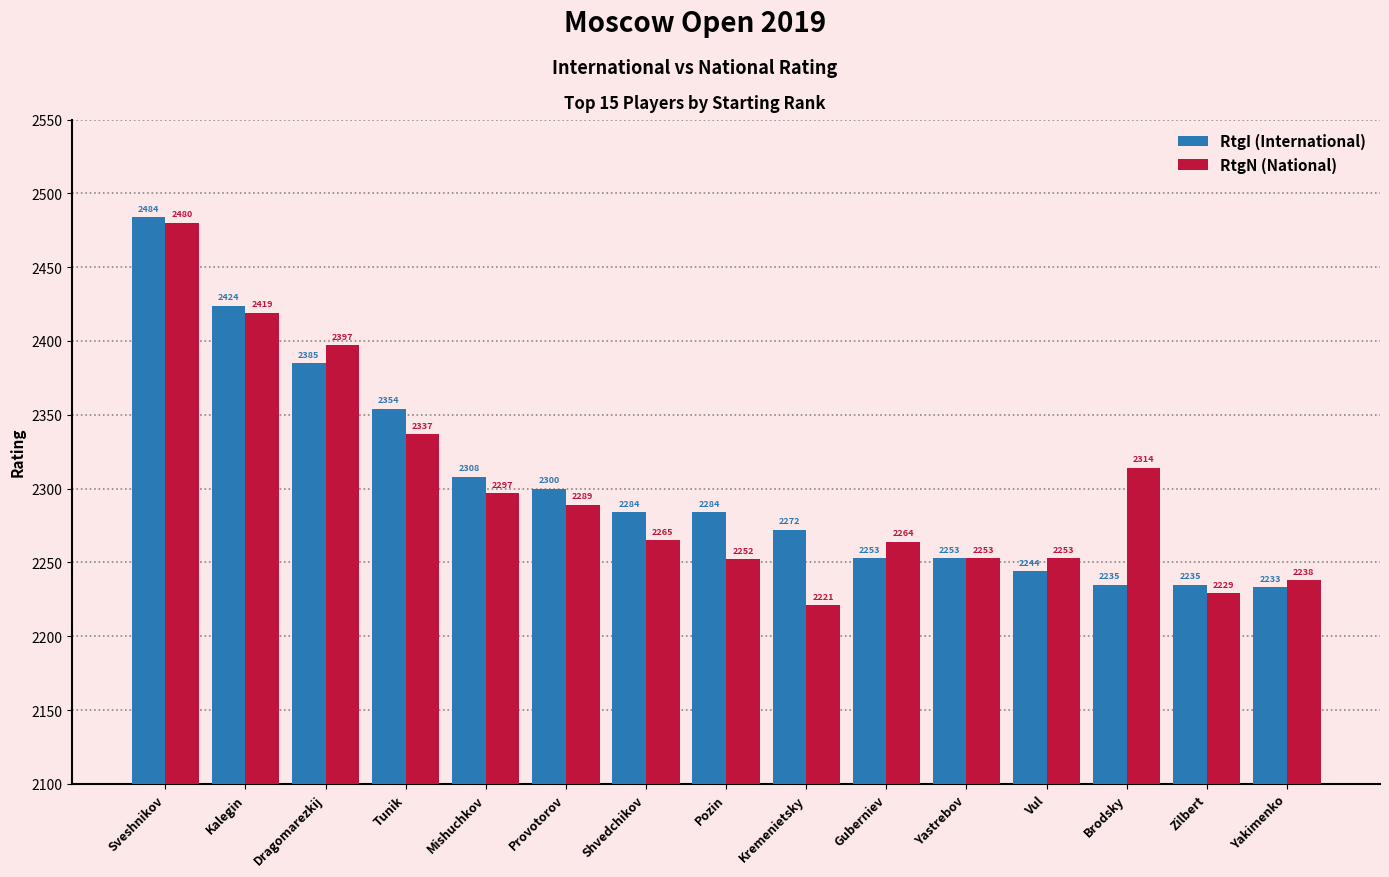

What is the average value of the RtgN (National) series?

2301